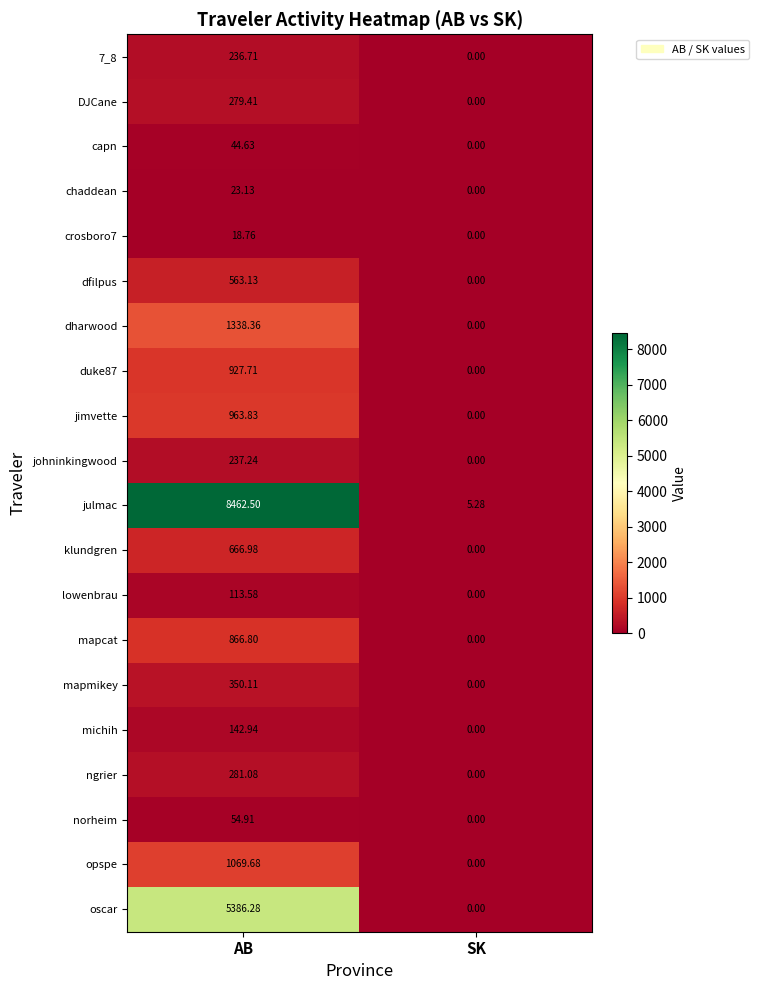

Which label corresponds to the largest value in the chart?

AB